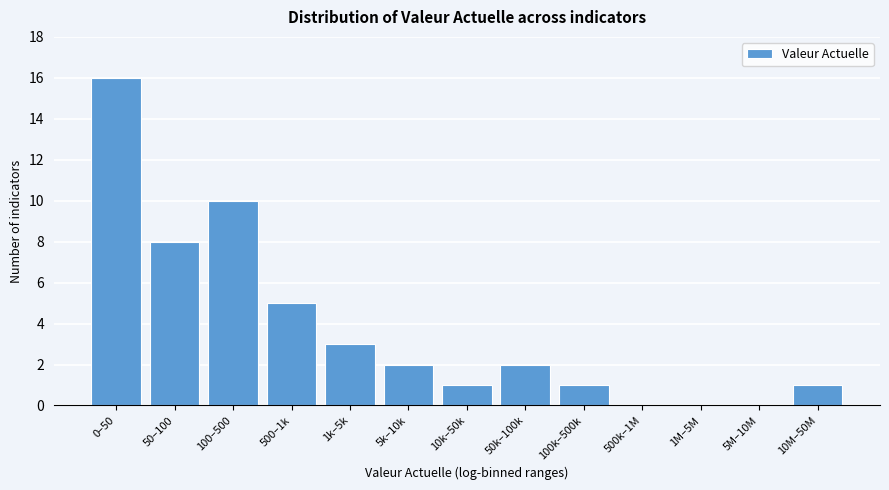

Reading right to left, list all the values displayed in this chart.

10M–50M=1	5M–10M=0	1M–5M=0	500k–1M=0	100k–500k=1	50k–100k=2	10k–50k=1	5k–10k=2	1k–5k=3	500–1k=5	100–500=10	50–100=8	0–50=16